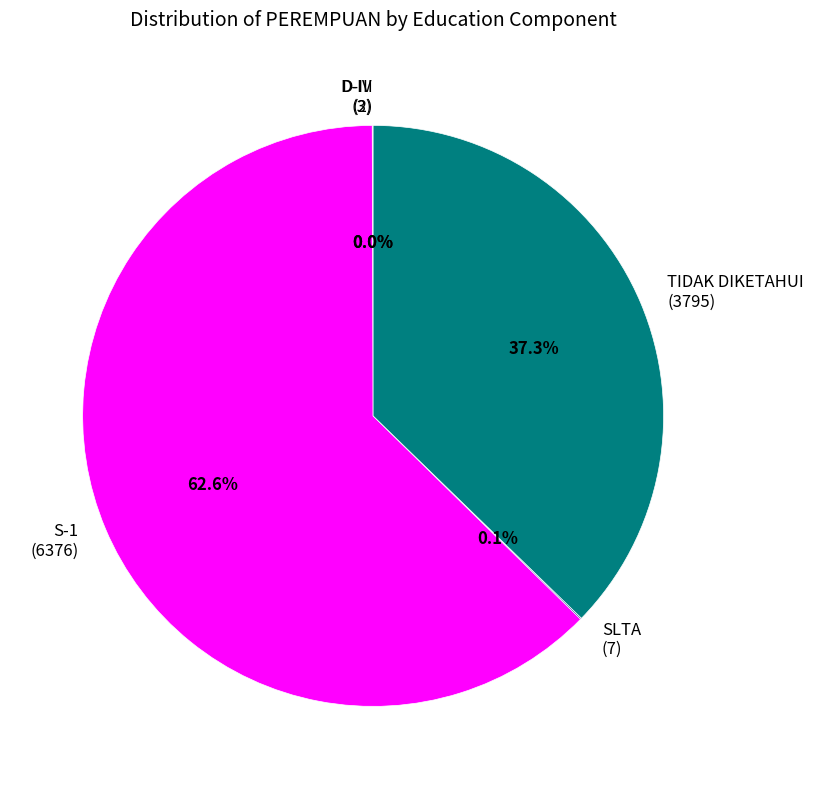

What is the largest slice in the pie chart?

S-1 (6376)